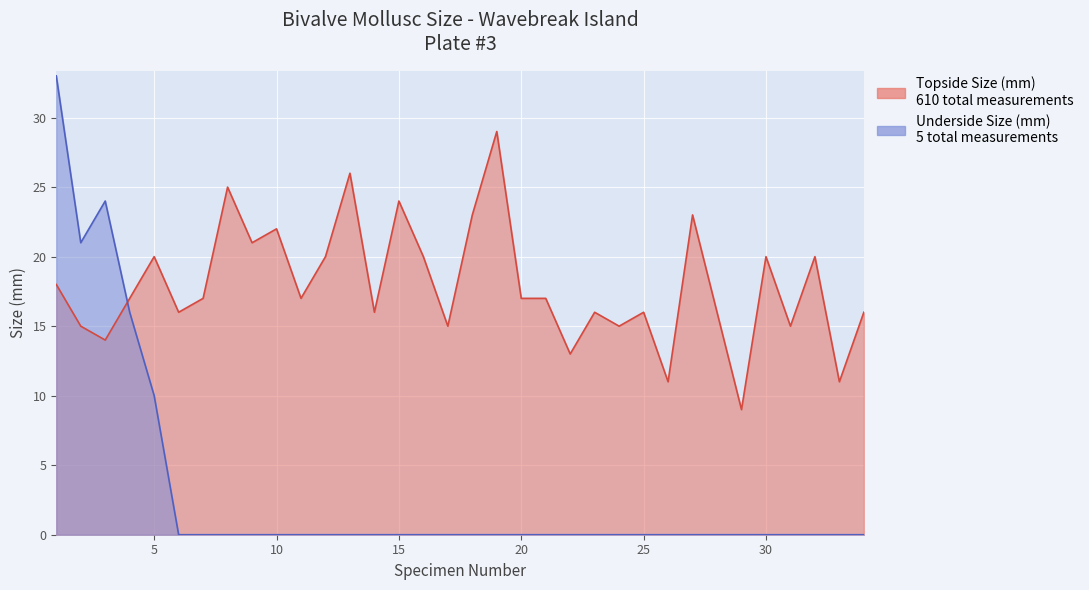

At which label does Topside Size (mm) first exceed 17?

1